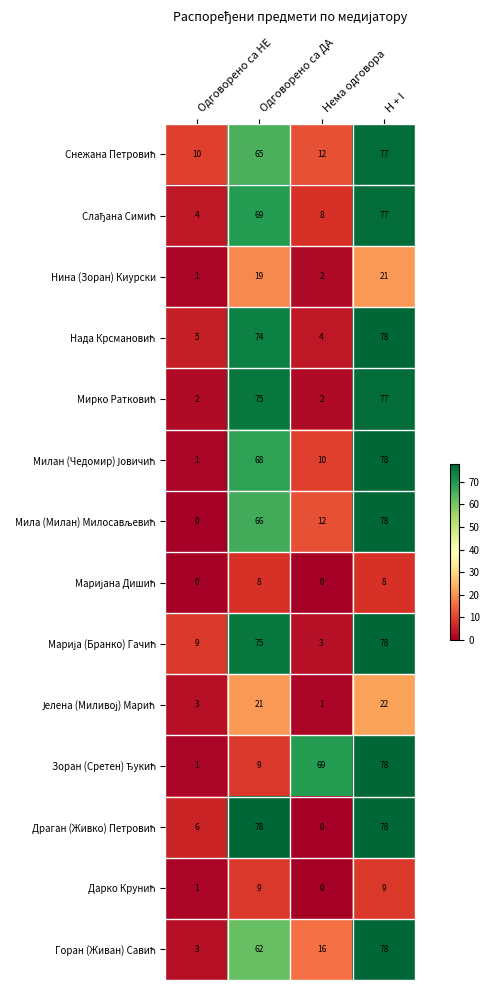

What is the total value across all series at Одговорено са ДА?

698